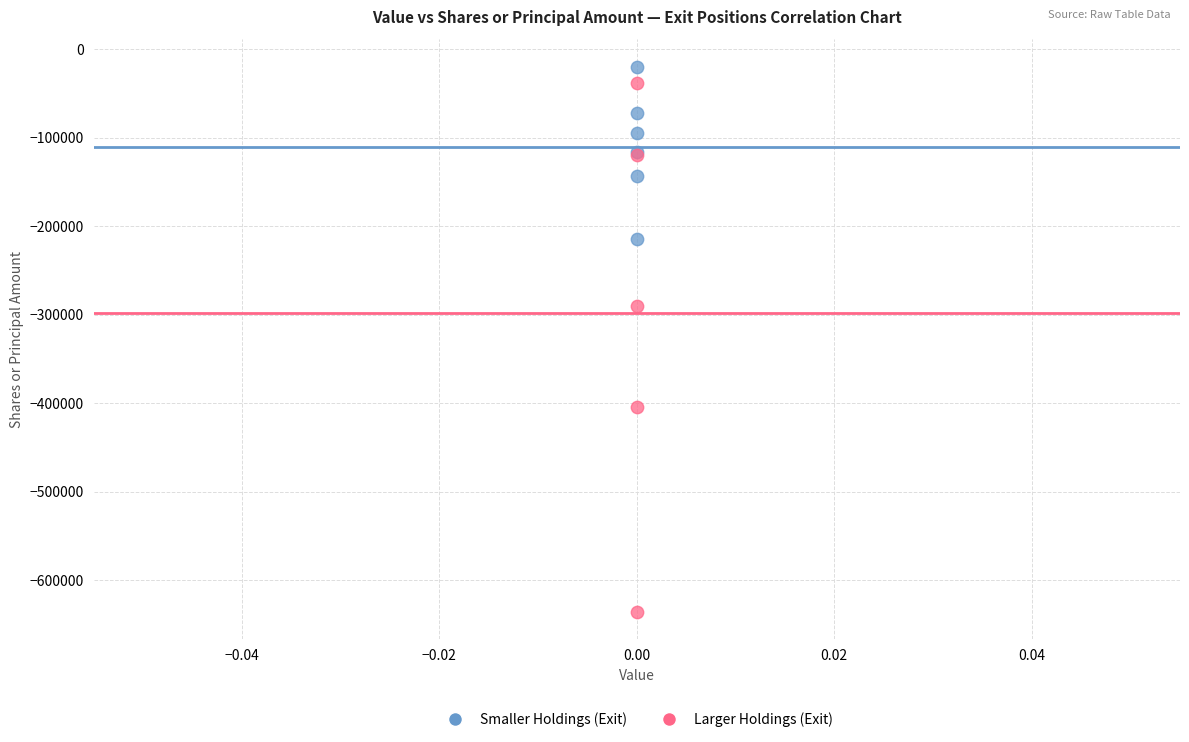

Which series has the widest spread of Y values?

Larger Holdings (Exit)